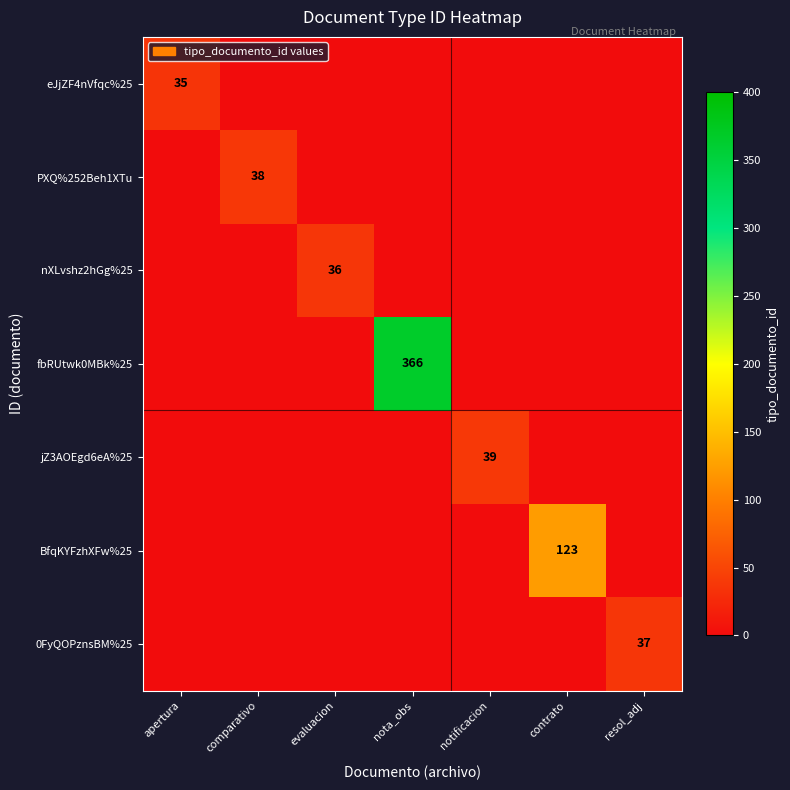

The value of BfqKYFzhXFw%25 at contrato is 218. True or false?

False